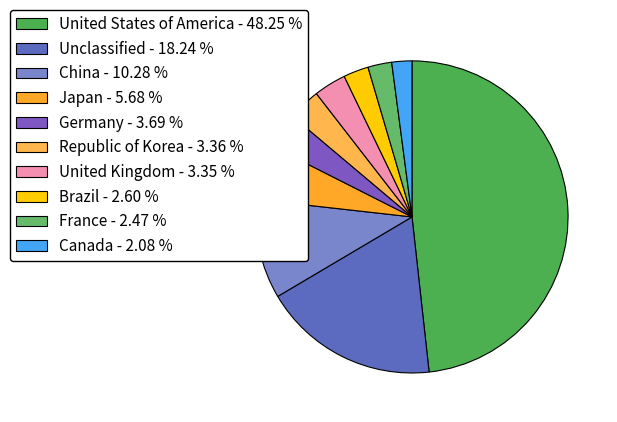

Count the number of slices in the pie.

10